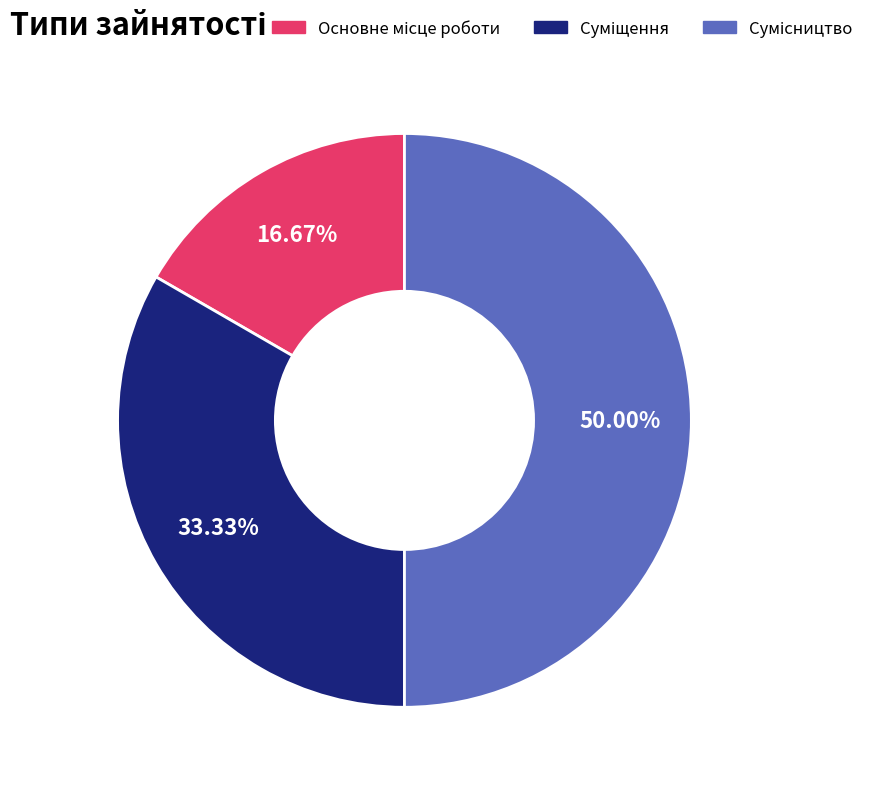

Between Основне місце роботи and Суміщення, which is larger?

Суміщення